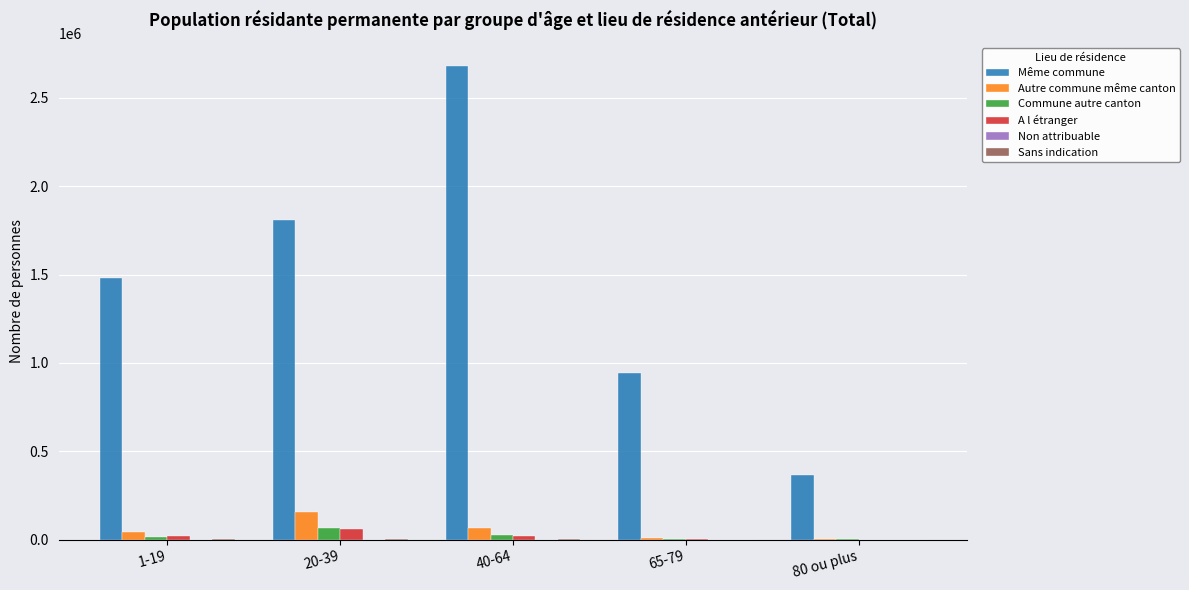

Between 65-79 and 80 ou plus, which series saw the biggest shift?

Même commune